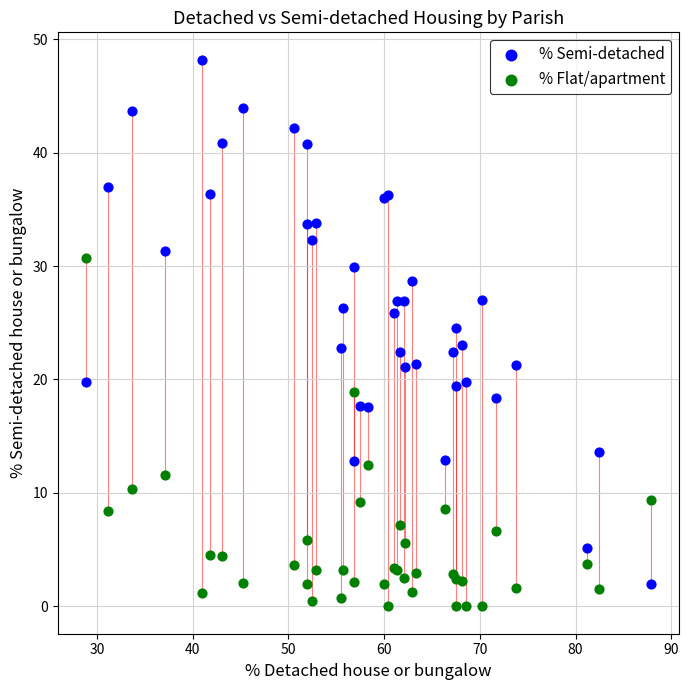

Which series contains the lowest Y value?

% Flat/apartment